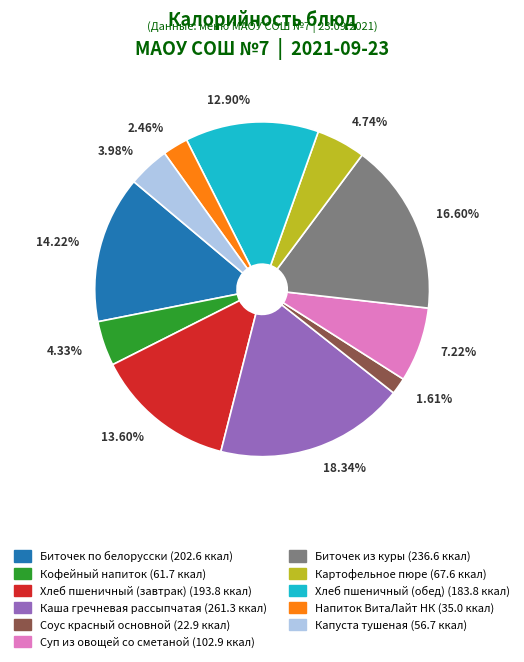

Combined, what portion of the pie is Хлеб пшеничный (обед) and Суп из овощей со сметаной?

20.1%